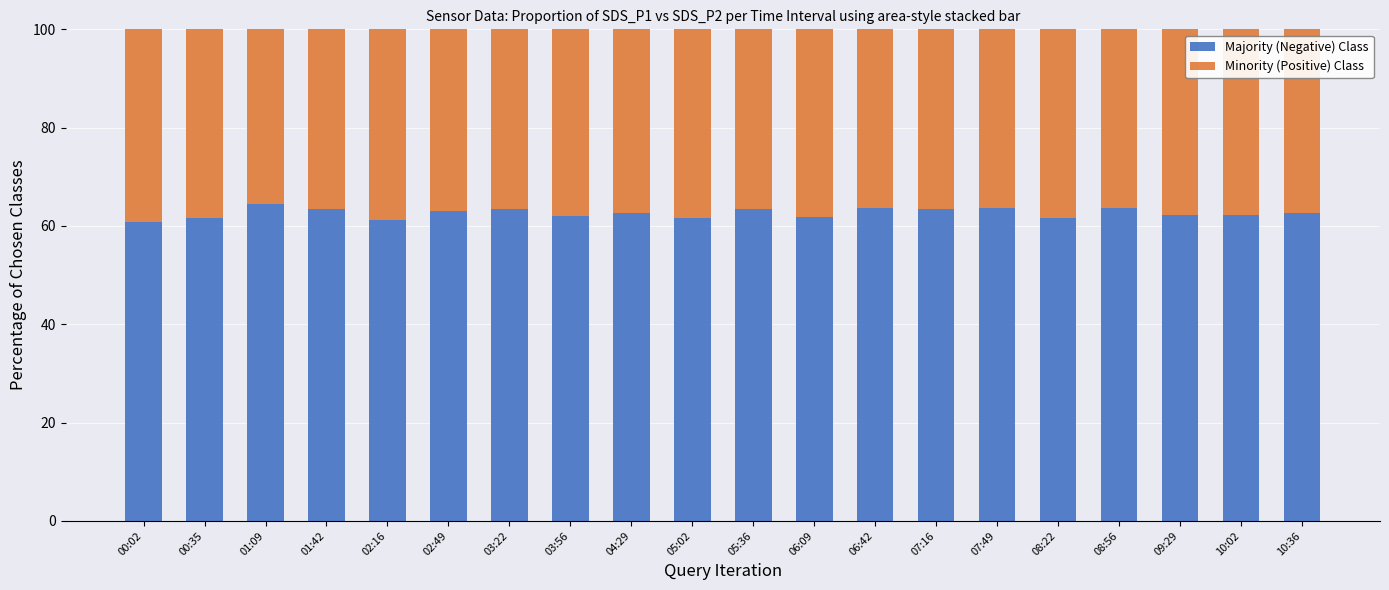

The value of Majority (Negative) Class at 08:56 is 31.6. True or false?

False